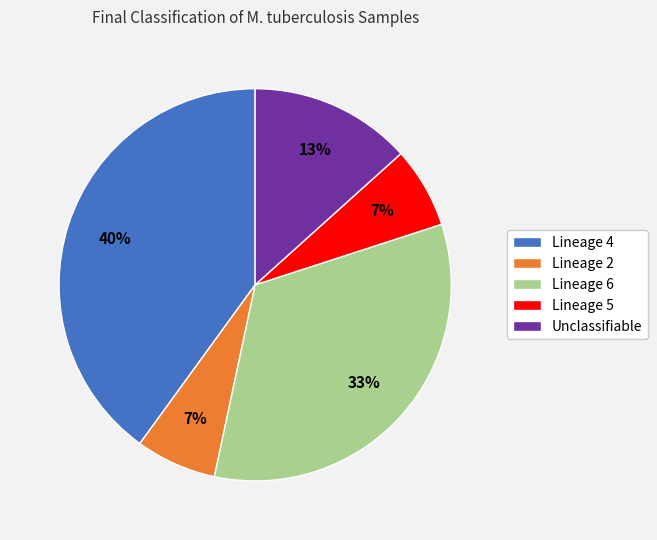

What is the ratio of the value at Lineage 4 to the value at Lineage 6?

1.2